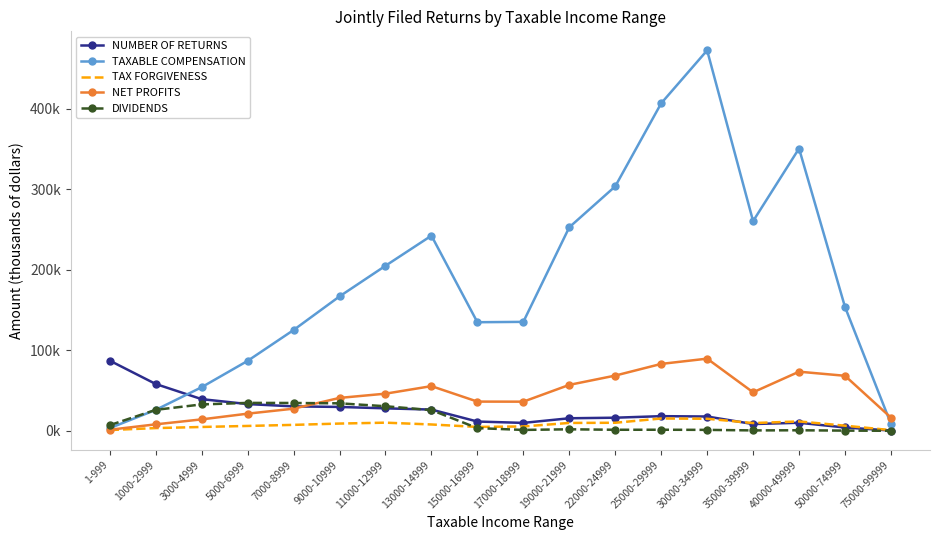

What are all the series names shown in the legend?

NUMBER OF RETURNS, TAXABLE COMPENSATION, TAX FORGIVENESS, NET PROFITS, DIVIDENDS